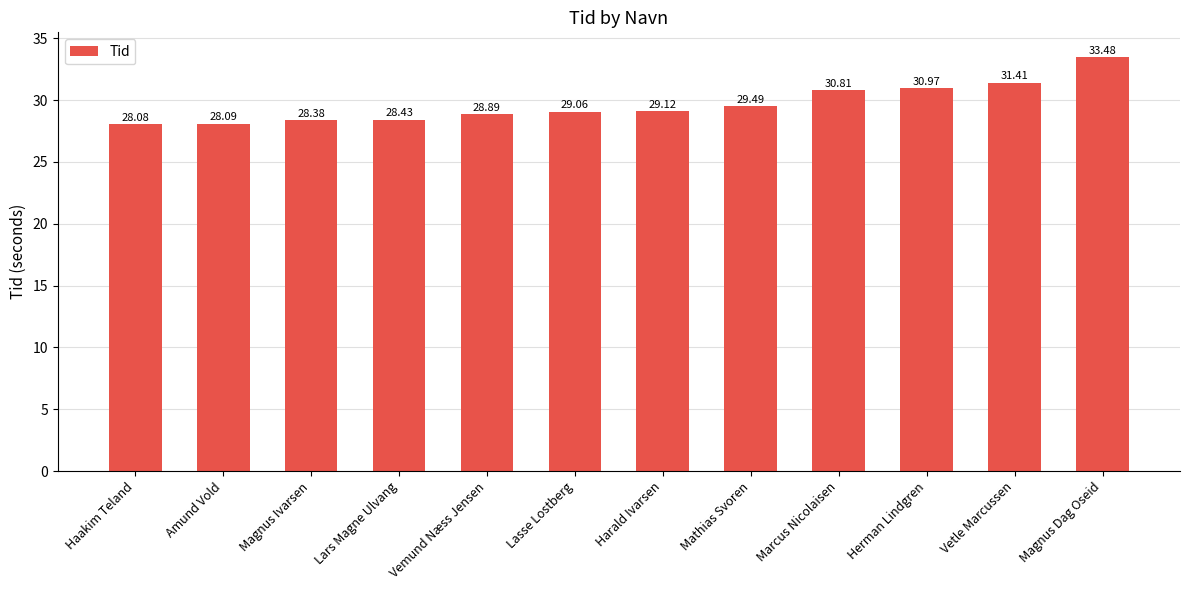

What is the difference between the values at Marcus Nicolaisen and Magnus Dag Oseid?

2.7